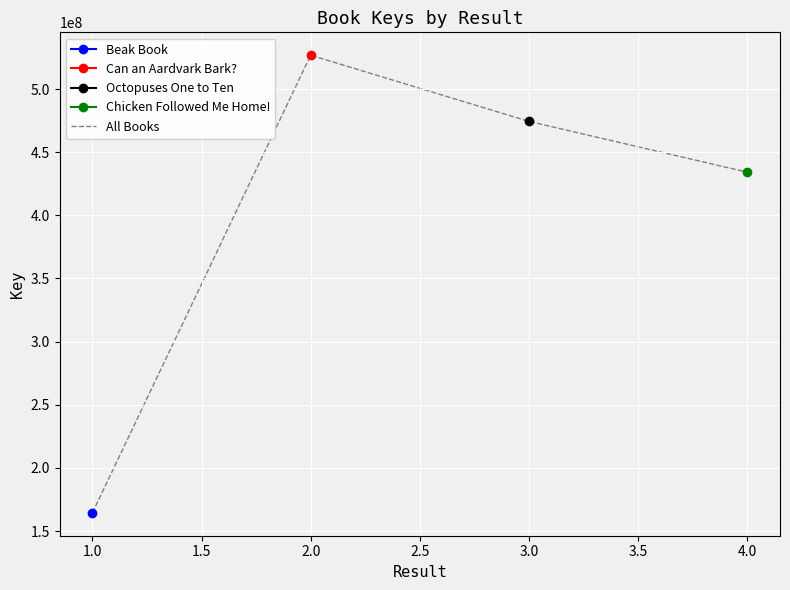

What is the value of the 3rd point from the left?

474381499